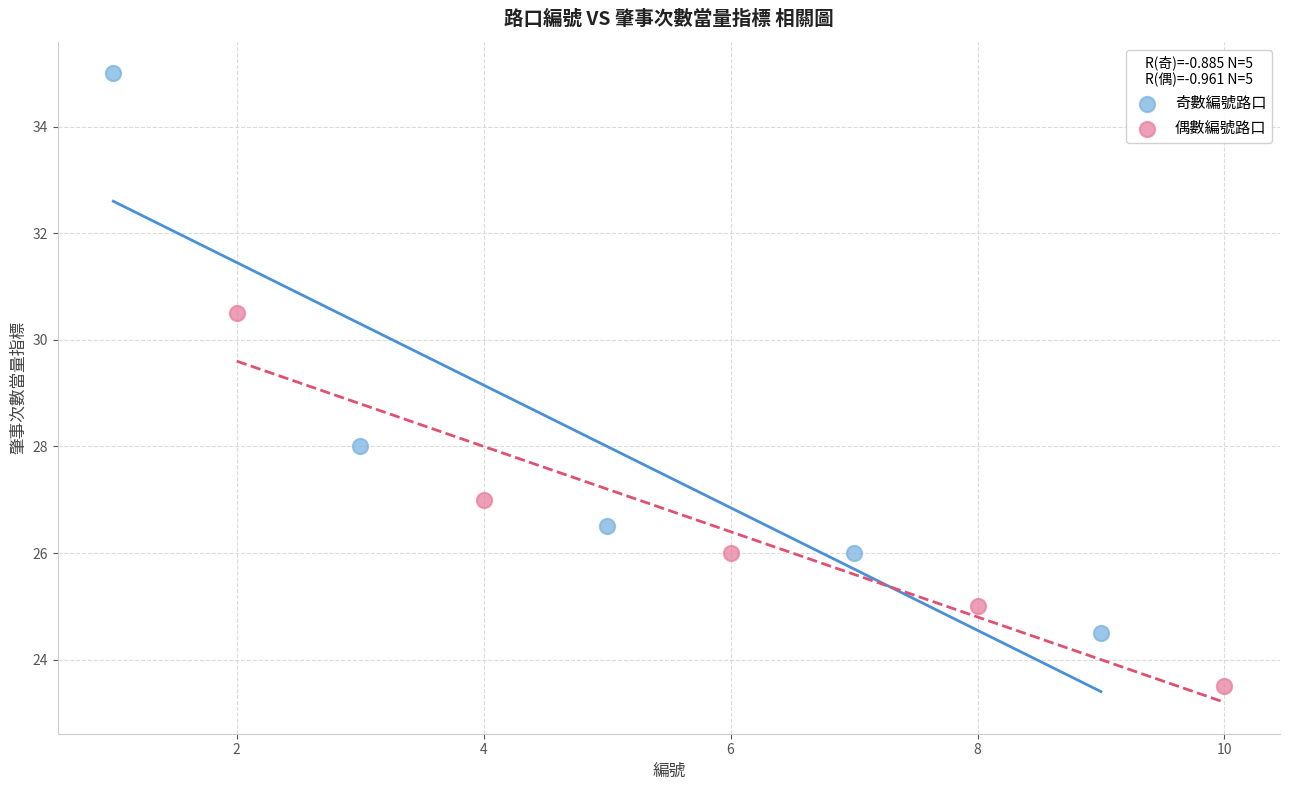

What are all the series names shown in the legend?

奇數編號路口, 偶數編號路口